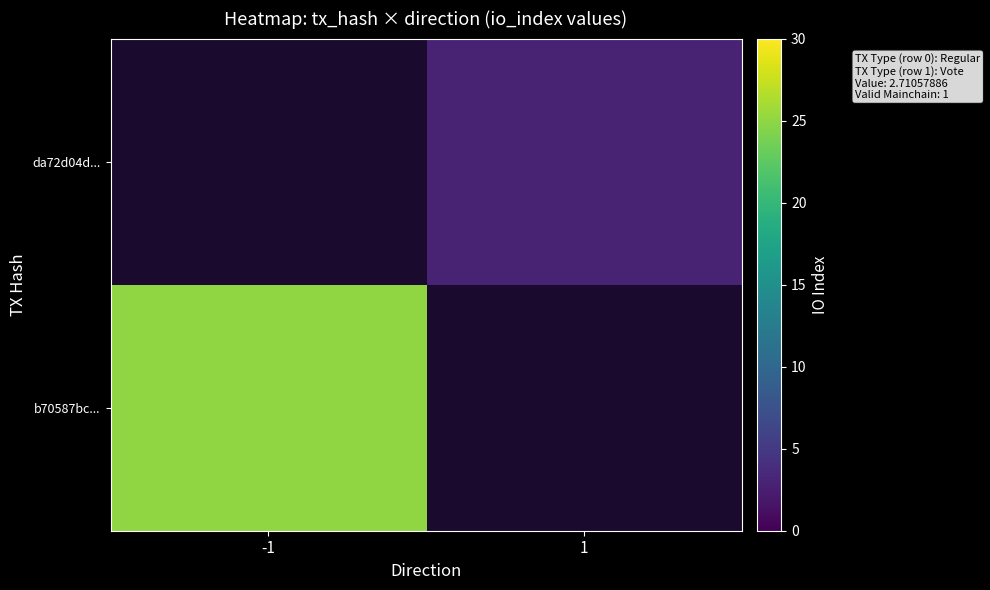

List the series in order of their overall mean, lowest first.

b70587bc..., da72d04d...